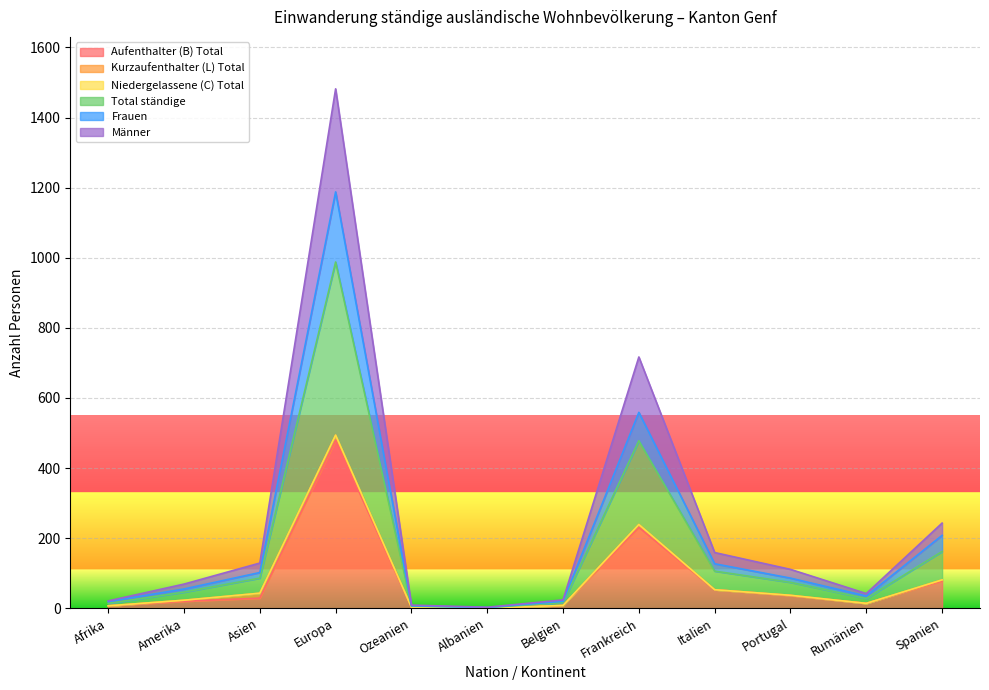

What is the maximum value for Aufenthalter (B) Total?

480